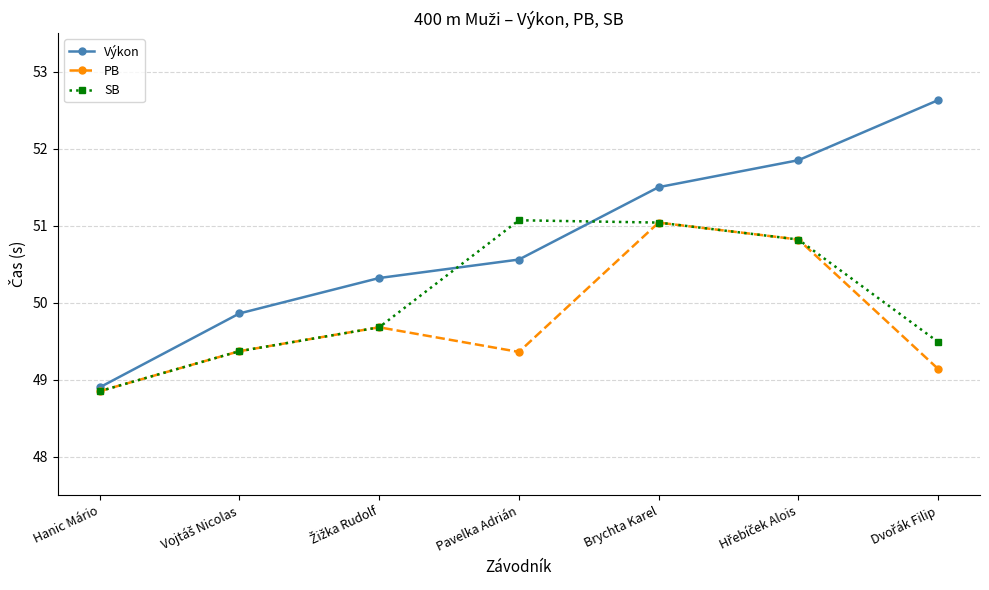

True or false: SB has more than 2 points higher than both neighbors.

False